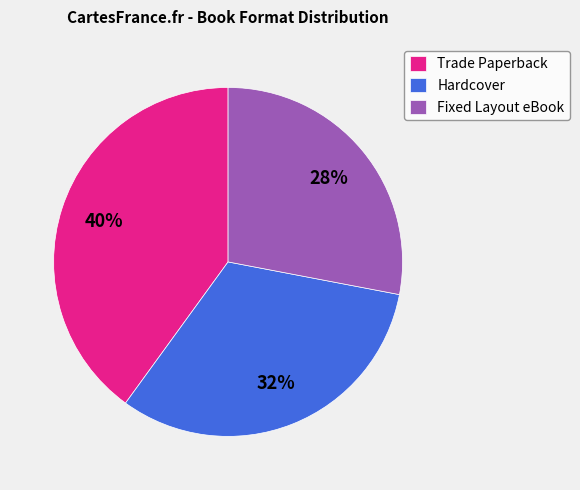

Which has a higher value, Fixed Layout eBook or Trade Paperback?

Trade Paperback